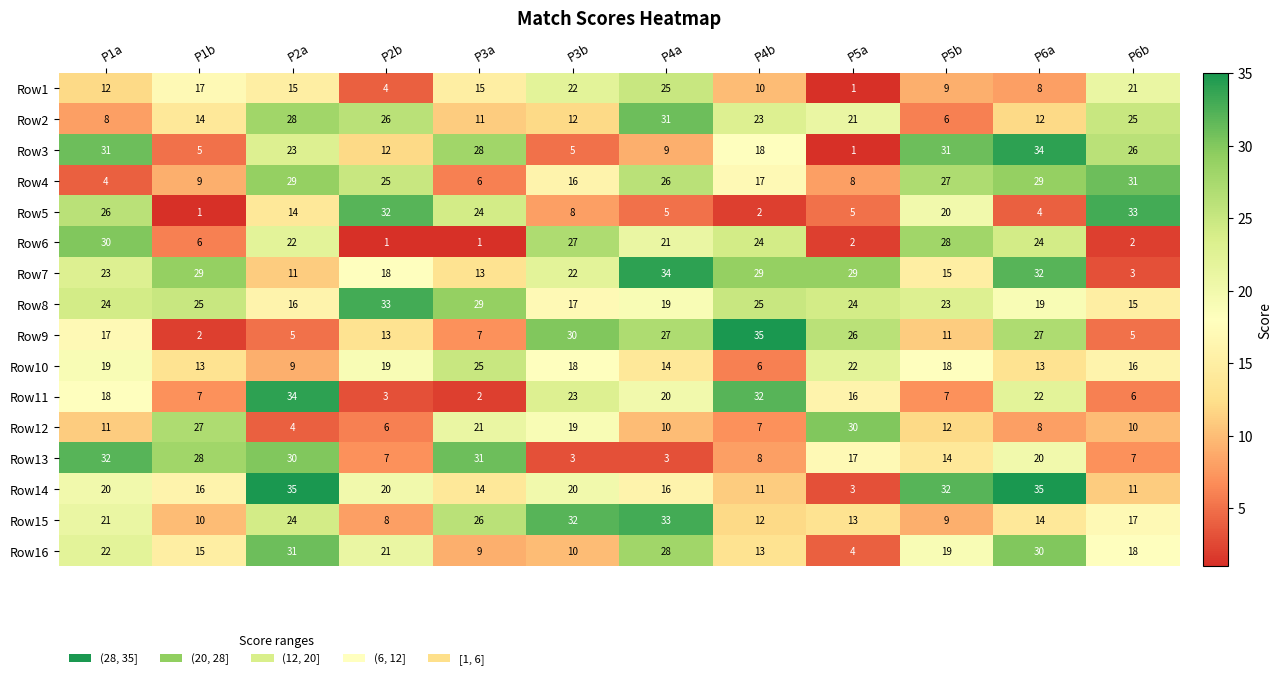

What is the difference between the highest and lowest values at P5b?

26